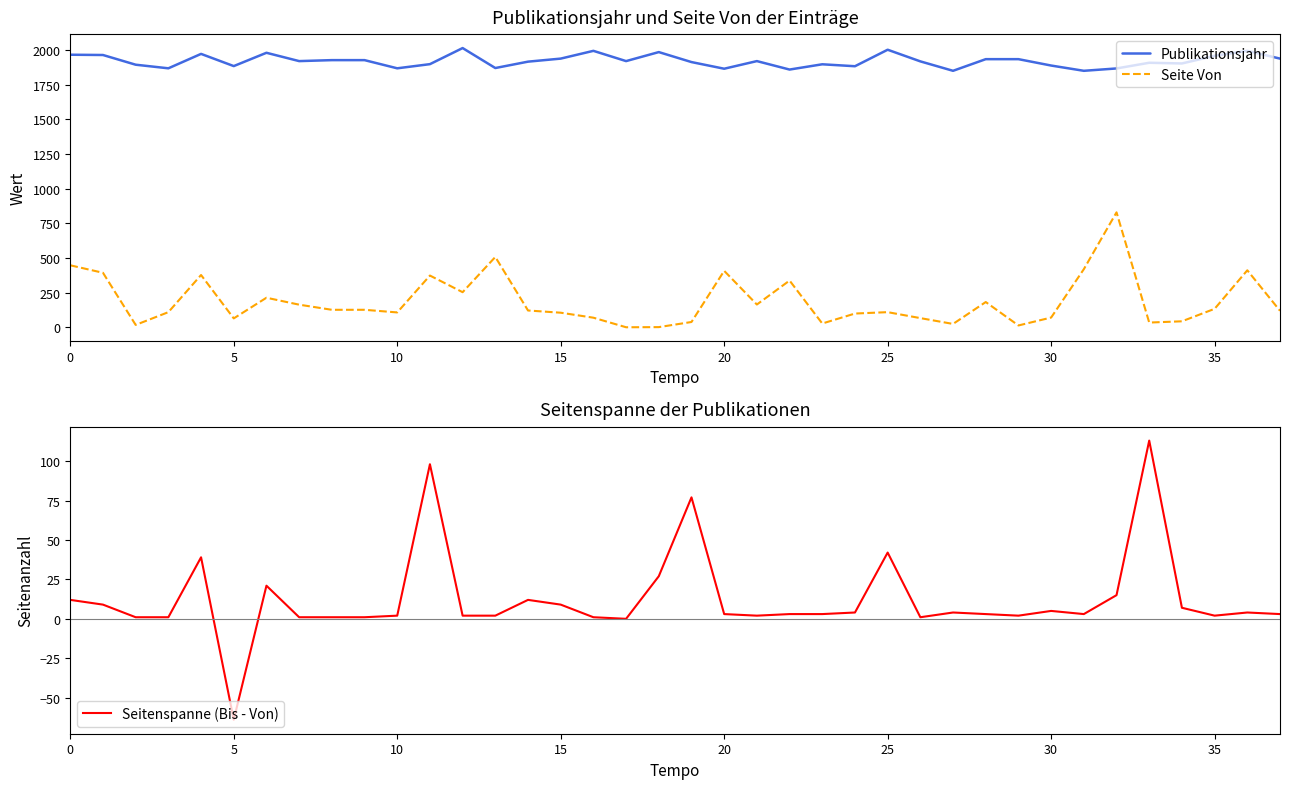

True or false: Seitenspanne (Bis - Von) has a value of 2 at 16.

False